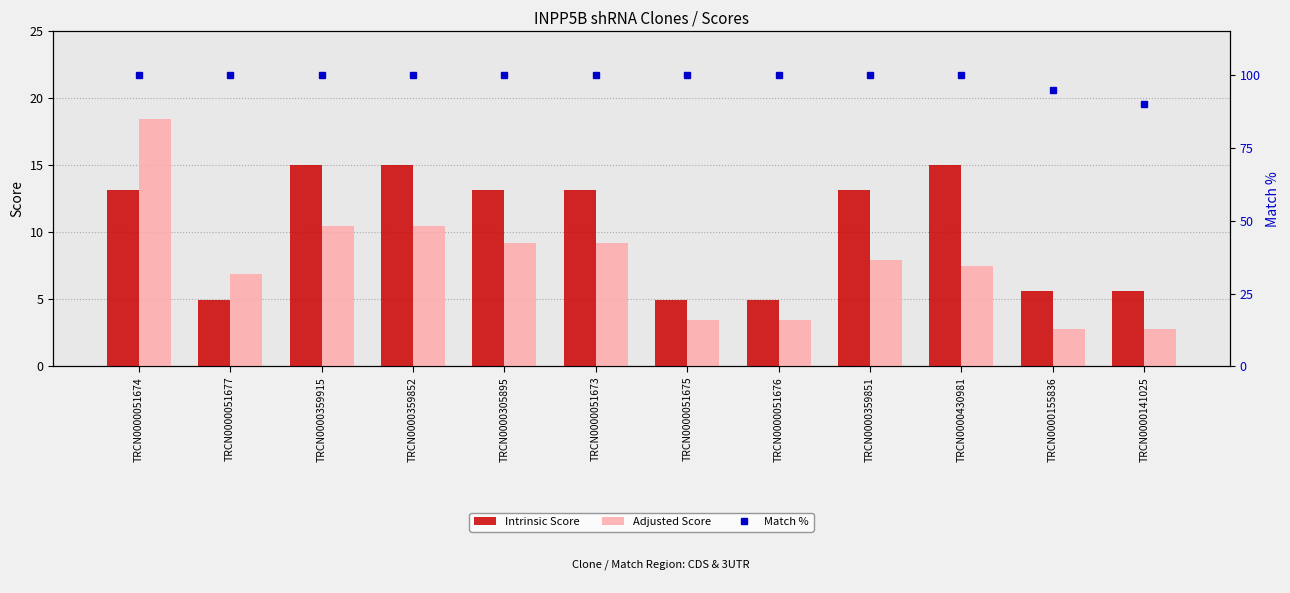

At which label is Match % closest to 95?

TRCN0000155836